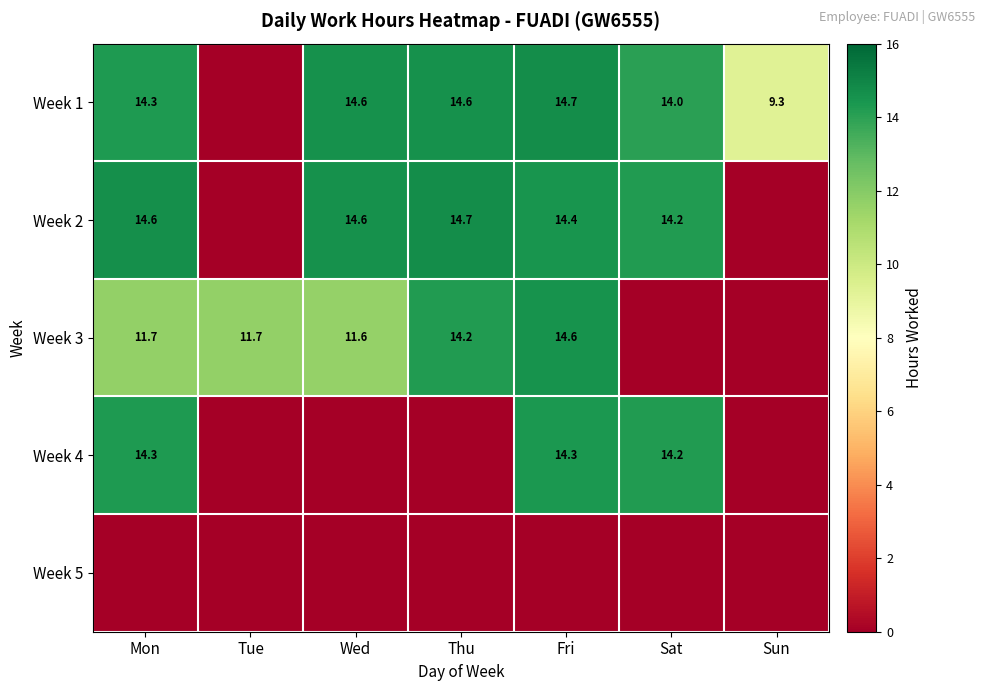

What is the difference between the Week 1 values at Mon and Fri?

0.4